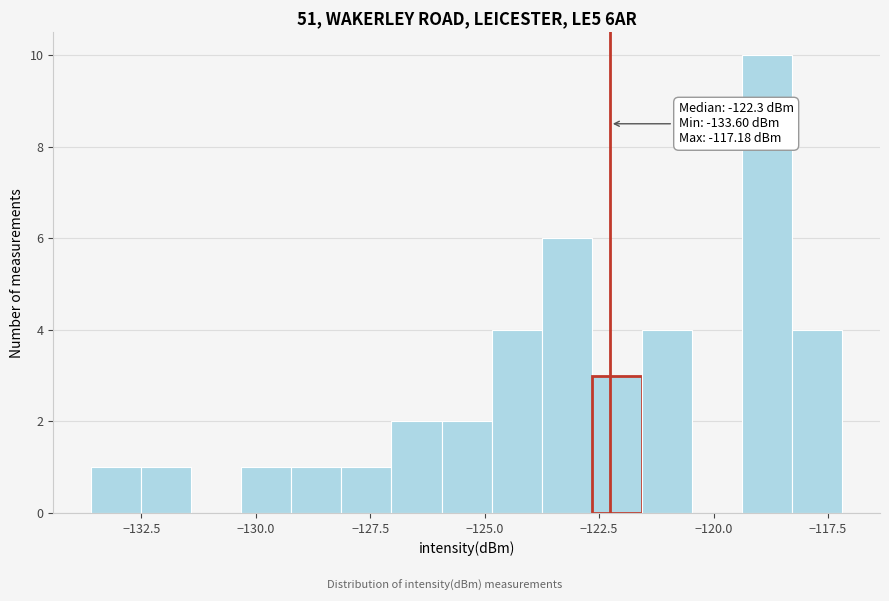

Read against the x-axis, roughly where is the centre of the tallest bar?

-119.0